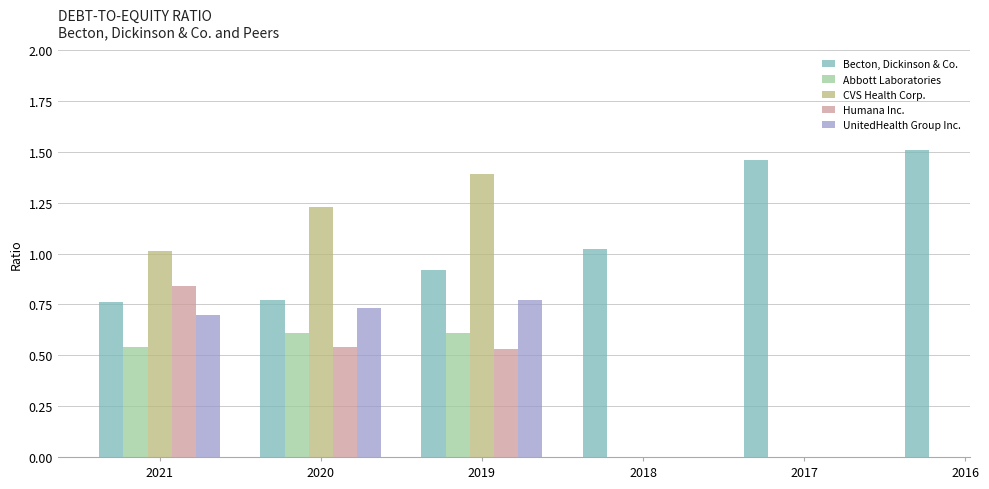

Which category has the highest value in the Humana Inc. series?

2021